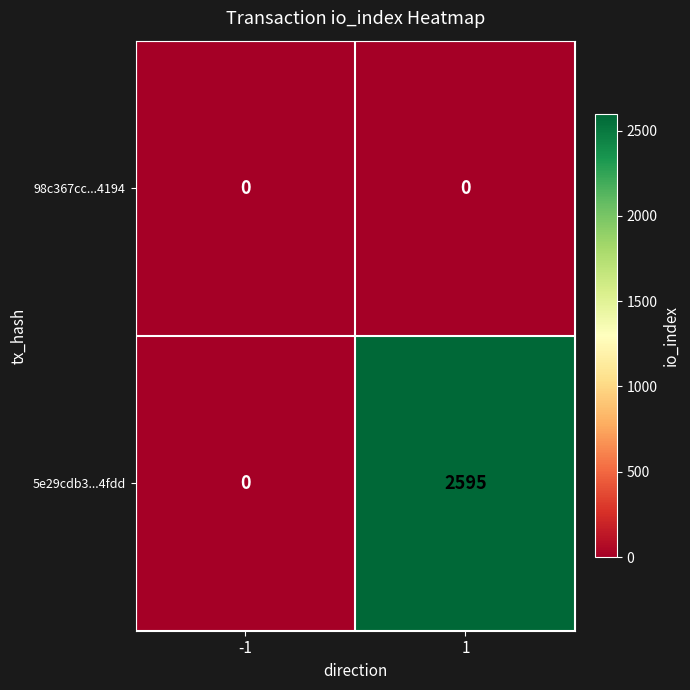

Reading left to right, what are all the values shown in this chart?

98c367cc...4194: -1=0	1=0
5e29cdb3...4fdd: -1=0	1=2595